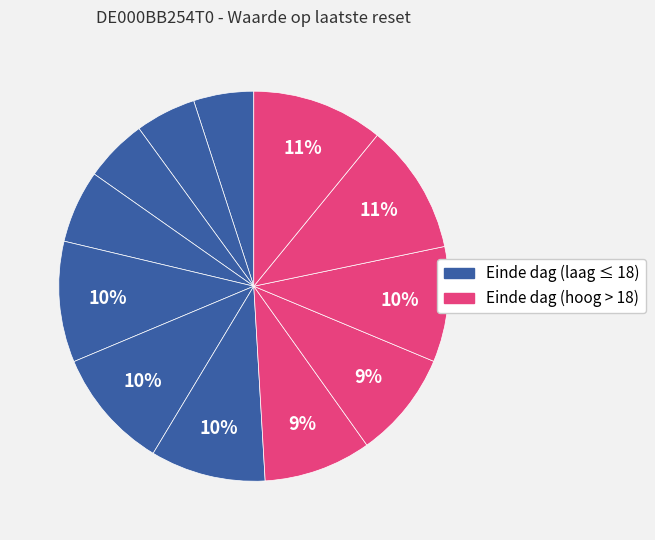

How many segments does this pie chart have?

12